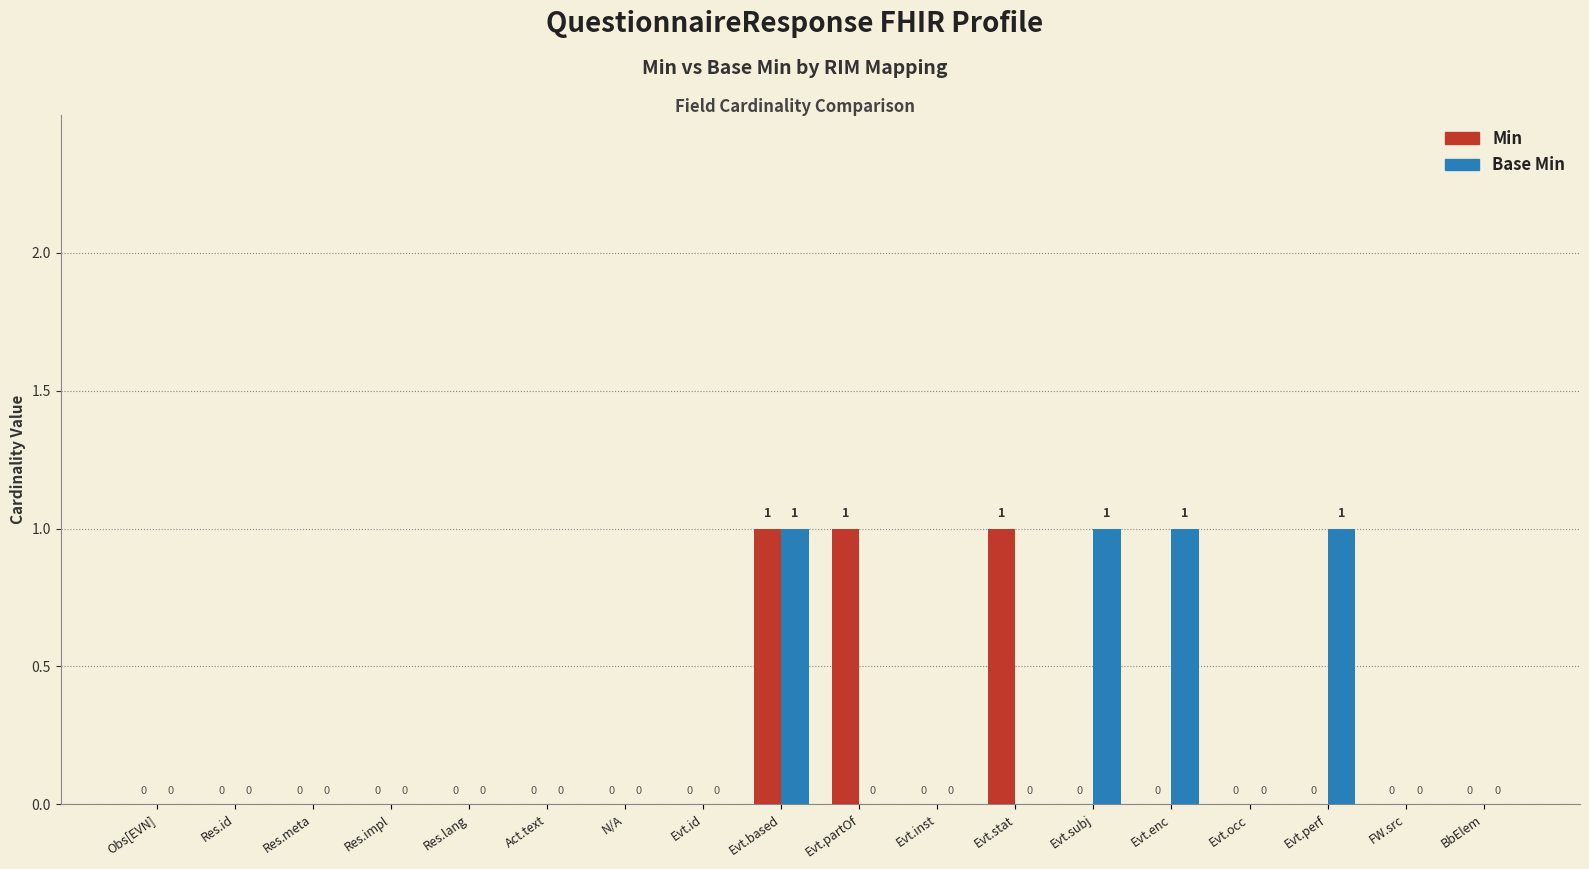

What is the difference between the Min values at Res.meta and Evt.partOf?

1